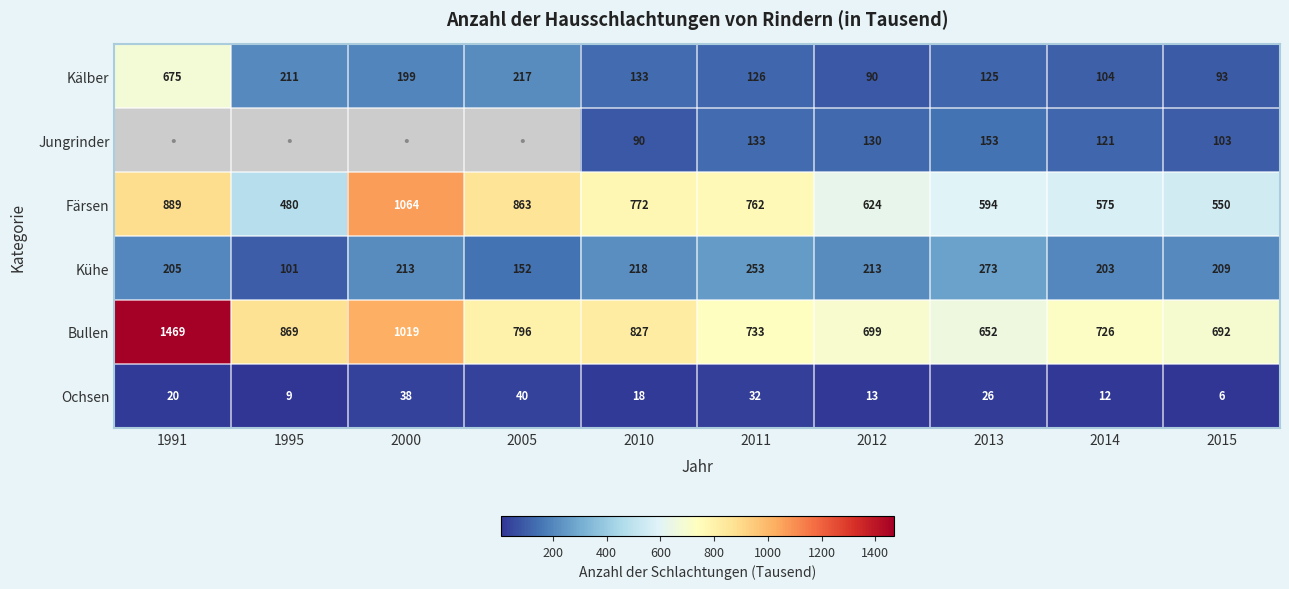

At 2010, list the series in order from largest to smallest.

Bullen, Färsen, Kühe, Kälber, Jungrinder, Ochsen